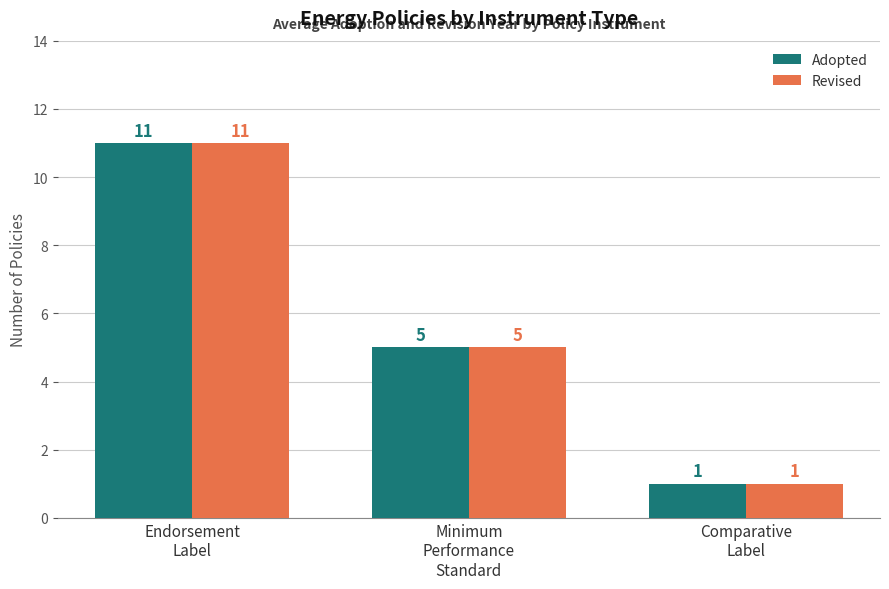

At which label does Adopted first exceed 5?

Endorsement
Label